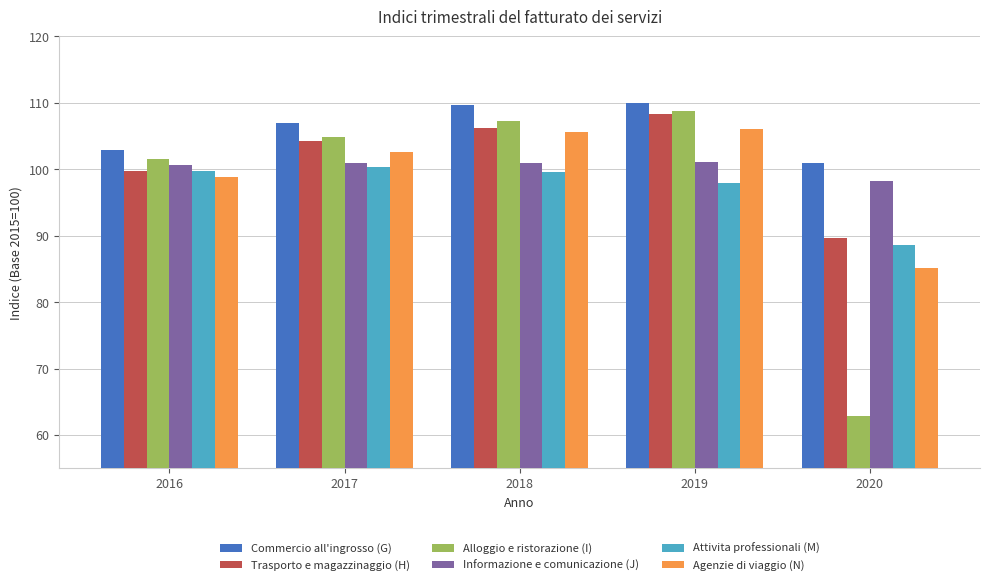

What is the value of the Attivita professionali (M) bar at the 2nd from the left?

100.3